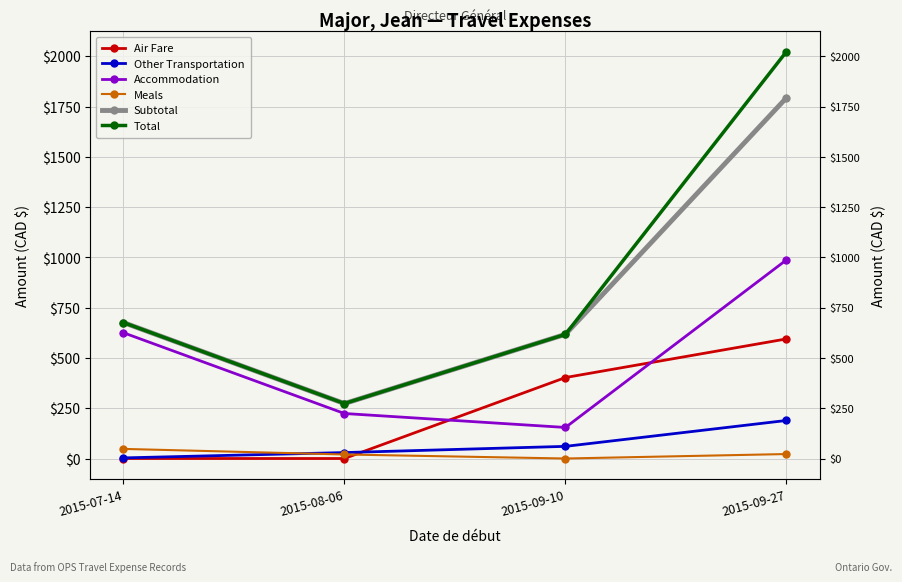

What is the total value across all series at 2015-08-06?

819.7